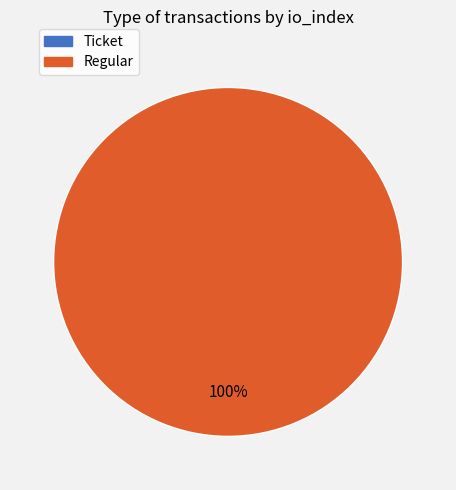

Which slice represents more than half of the pie?

Regular